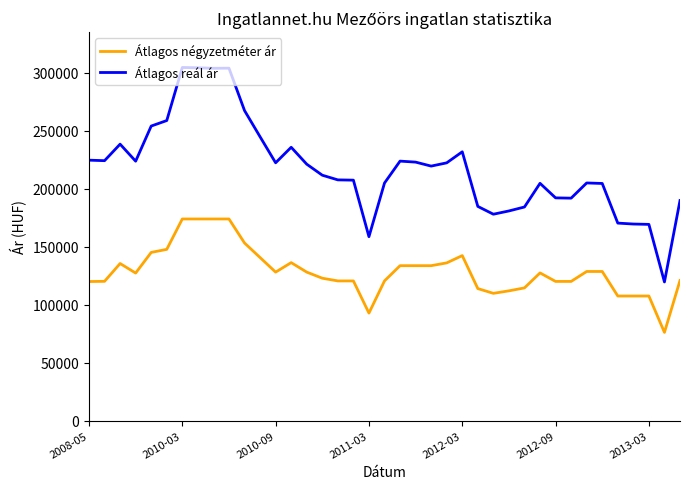

Which series has the largest range (max minus min)?

Átlagos reál ár